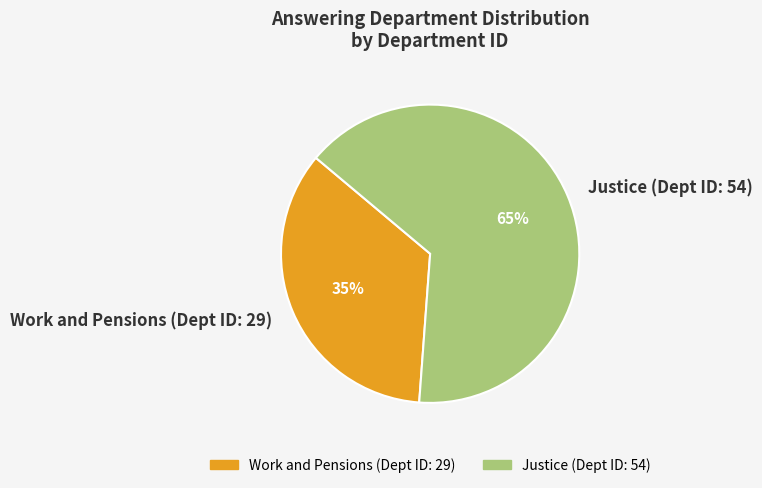

What percentage is the Work and Pensions (Dept ID: 29) slice, to the nearest percent?

35%